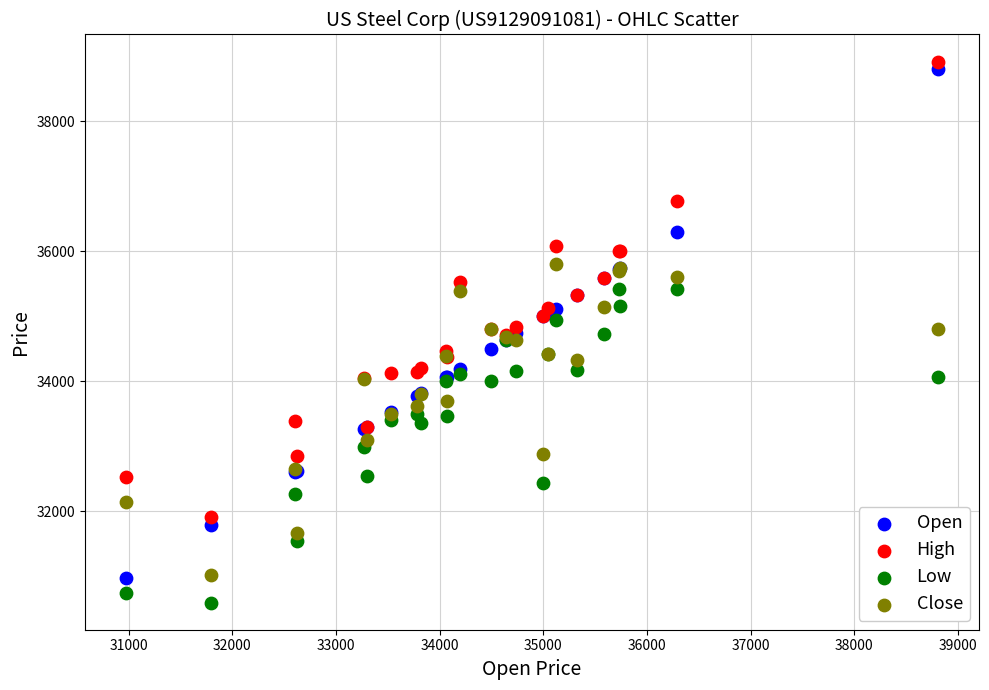

What are all the series names shown in the legend?

Open, High, Low, Close